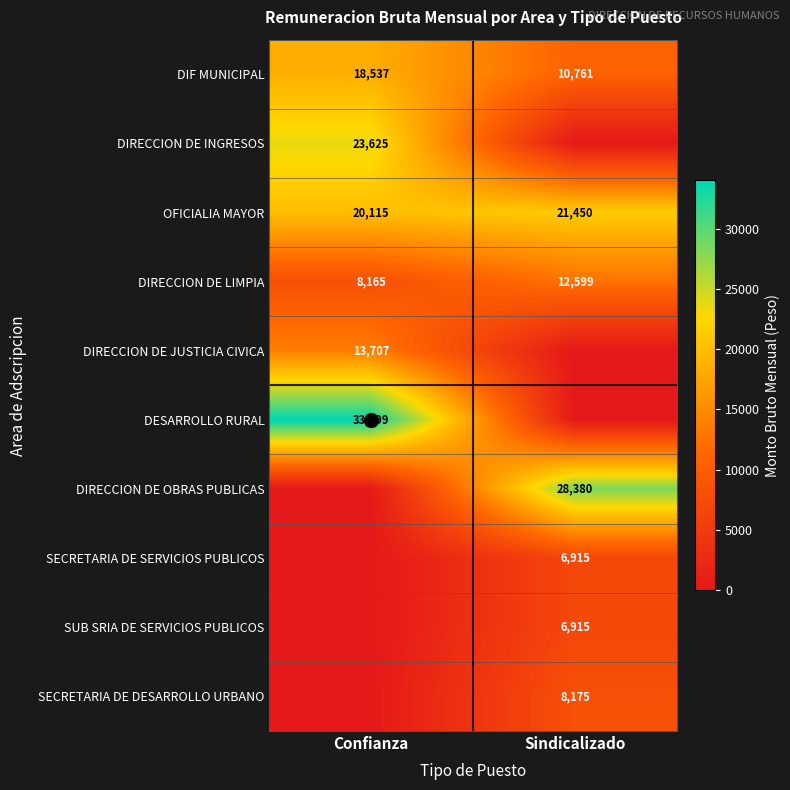

What is the average value of the DIRECCION DE LIMPIA series?

10382.4